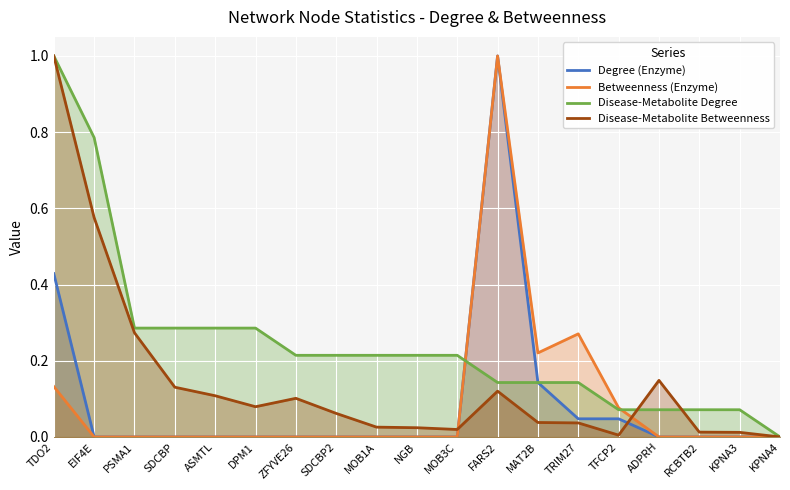

What is the total value across all series at KPNA3?

0.1